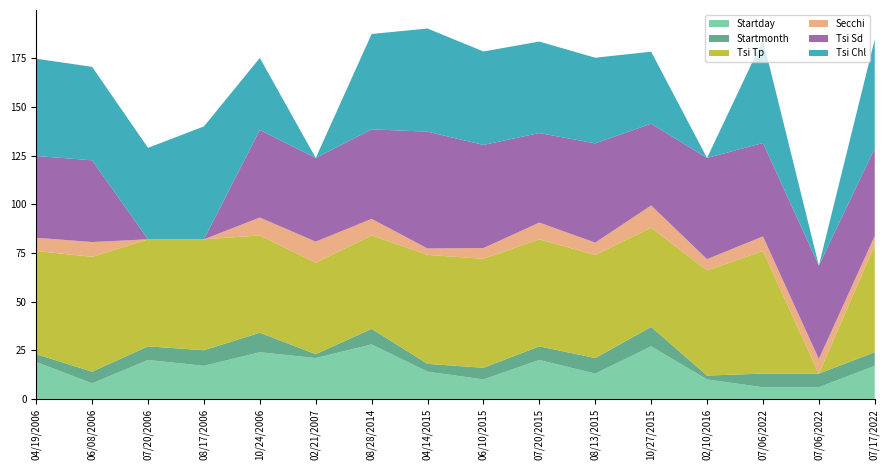

Reading left to right, extract all data points from this chart.

Startday: 04/19/2006=19.0	06/08/2006=8.0	07/20/2006=20.0	08/17/2006=17.0	10/24/2006=24.0	02/21/2007=21.0	08/28/2014=28.0	04/14/2015=14.0	06/10/2015=10.0	07/20/2015=20.0	08/13/2015=13.0	10/27/2015=27.0	02/10/2016=10.0	07/06/2022=6.0	07/06/2022=6.0	07/17/2022=17.0
Startmonth: 04/19/2006=4.0	06/08/2006=6.0	07/20/2006=7.0	08/17/2006=8.0	10/24/2006=10.0	02/21/2007=2.0	08/28/2014=8.0	04/14/2015=4.0	06/10/2015=6.0	07/20/2015=7.0	08/13/2015=8.0	10/27/2015=10.0	02/10/2016=2.0	07/06/2022=7.0	07/06/2022=7.0	07/17/2022=7.0
Tsi Tp: 04/19/2006=53.0	06/08/2006=59.0	07/20/2006=55.0	08/17/2006=57.0	10/24/2006=50.0	02/21/2007=47.0	08/28/2014=48.0	04/14/2015=56.0	06/10/2015=56.0	07/20/2015=55.0	08/13/2015=53.0	10/27/2015=51.0	02/10/2016=54.0	07/06/2022=63.0	07/06/2022=0.0	07/17/2022=55.0
Secchi: 04/19/2006=6.8	06/08/2006=7.6	07/20/2006=0.0	08/17/2006=0.0	10/24/2006=9.2	02/21/2007=10.8	08/28/2014=8.5	04/14/2015=3.3	06/10/2015=5.5	07/20/2015=8.6	08/13/2015=6.3	10/27/2015=11.4	02/10/2016=5.8	07/06/2022=7.5	07/06/2022=7.5	07/17/2022=4.8
Tsi Sd: 04/19/2006=42.0	06/08/2006=42.0	07/20/2006=0.0	08/17/2006=0.0	10/24/2006=45.0	02/21/2007=43.0	08/28/2014=46.0	04/14/2015=60.0	06/10/2015=53.0	07/20/2015=46.0	08/13/2015=51.0	10/27/2015=42.0	02/10/2016=52.0	07/06/2022=48.0	07/06/2022=48.0	07/17/2022=45.0
Tsi Chl: 04/19/2006=50.0	06/08/2006=48.0	07/20/2006=47.0	08/17/2006=58.0	10/24/2006=37.0	02/21/2007=0.0	08/28/2014=49.0	04/14/2015=53.0	06/10/2015=48.0	07/20/2015=47.0	08/13/2015=44.0	10/27/2015=37.0	02/10/2016=0.0	07/06/2022=53.0	07/06/2022=0.0	07/17/2022=56.0